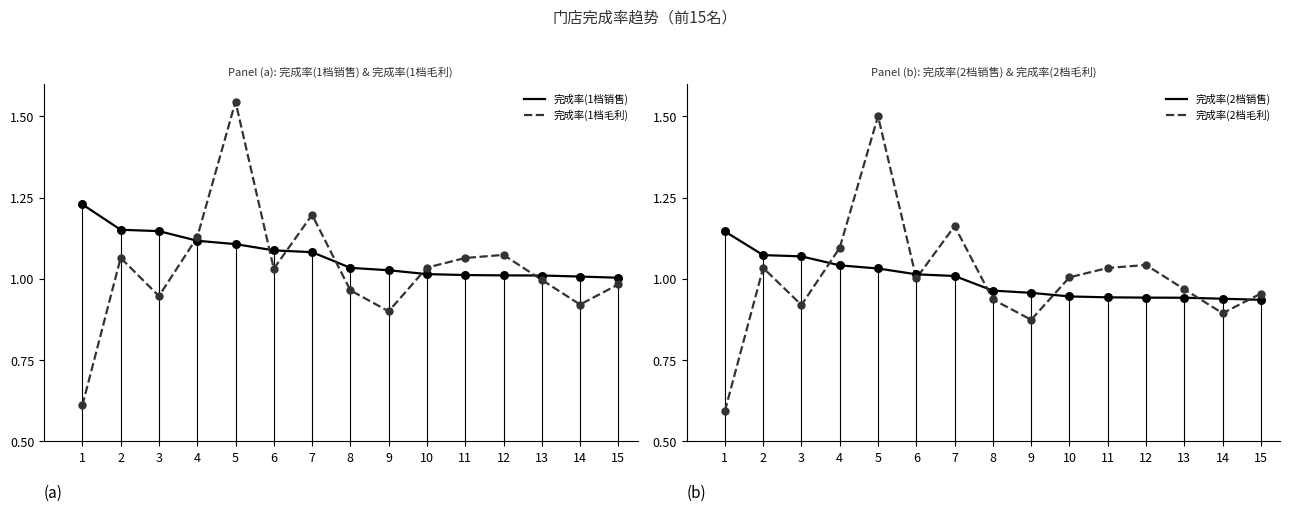

Which series reaches the minimum Y coordinate?

完成率(2档毛利)